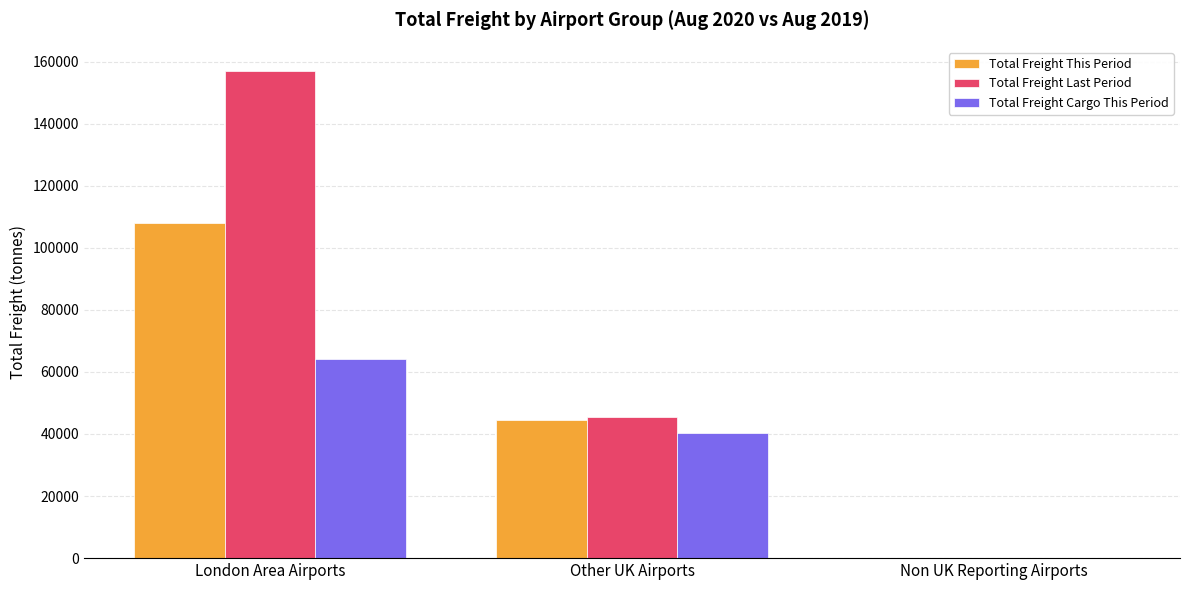

Is the value of Total Freight Cargo This Period at Other UK Airports greater than the value of Total Freight This Period at Non UK Reporting Airports?

Yes